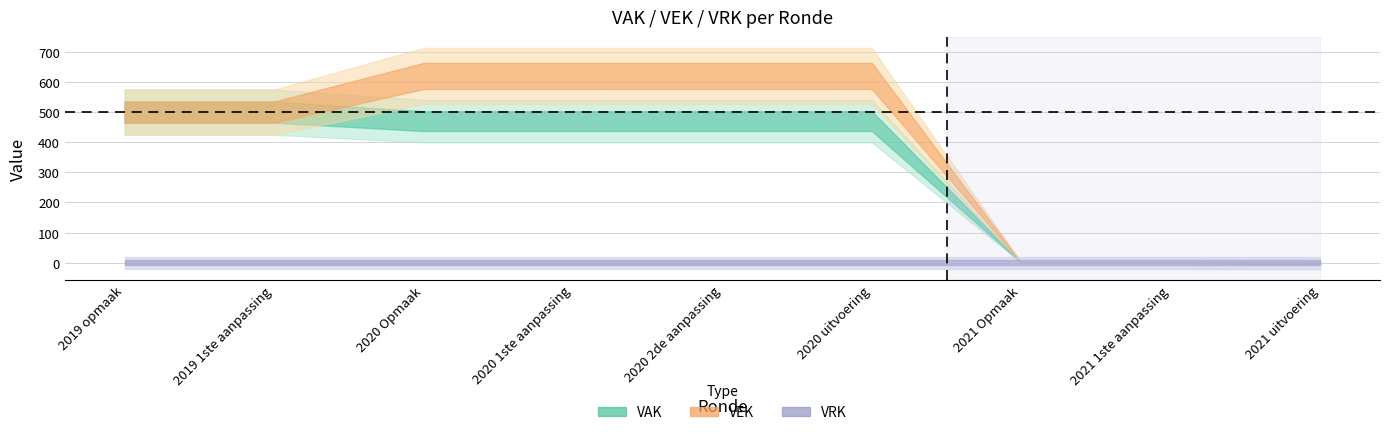

At which category is the sum across all series the highest?

2020 Opmaak